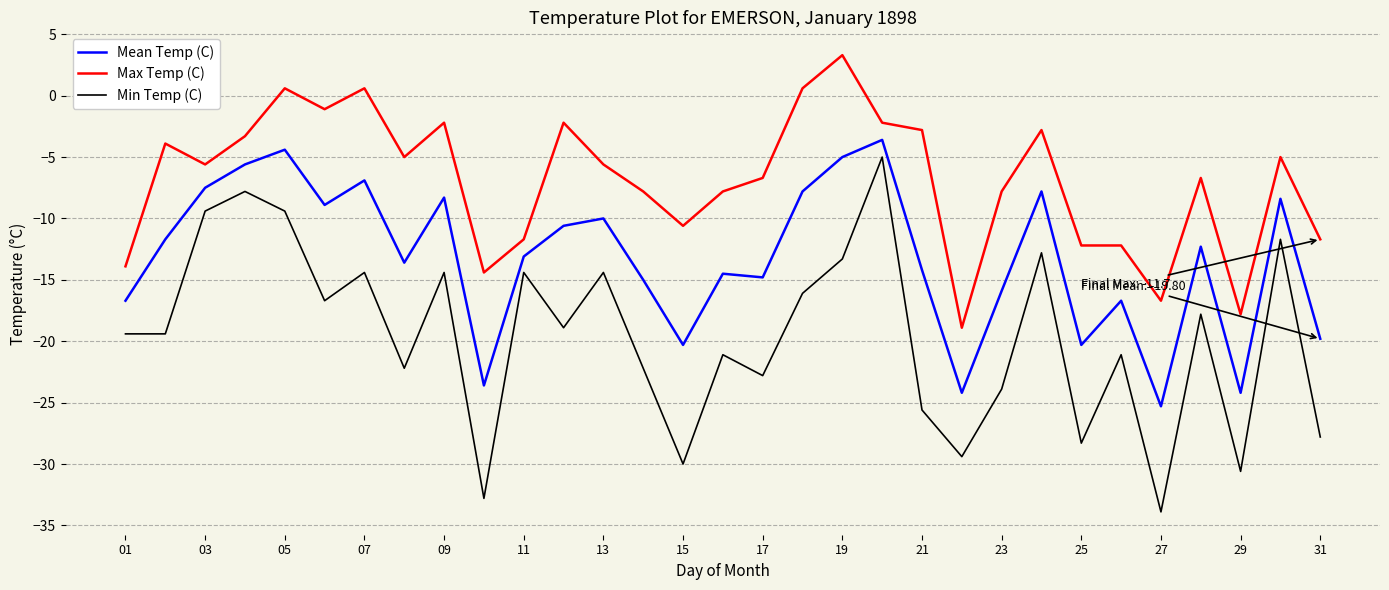

How many positive values does the Max Temp (C) series have?

4